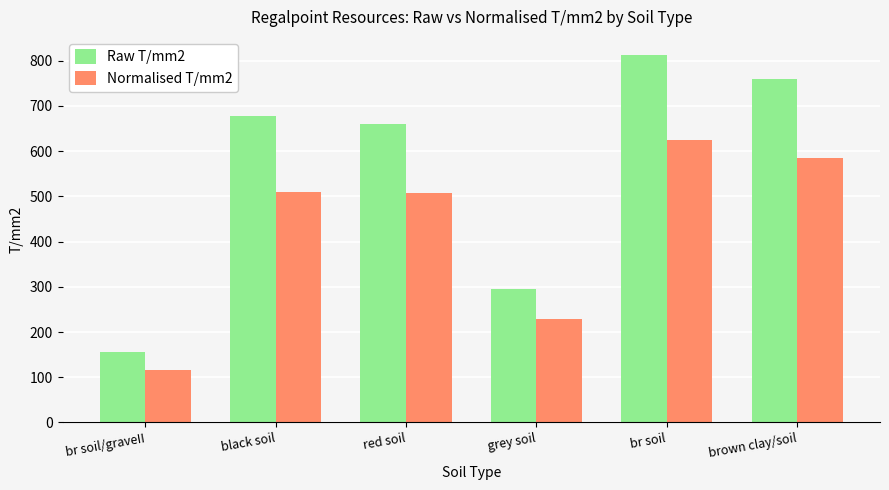

Where is Raw T/mm2 nearest to the value 484?

red soil